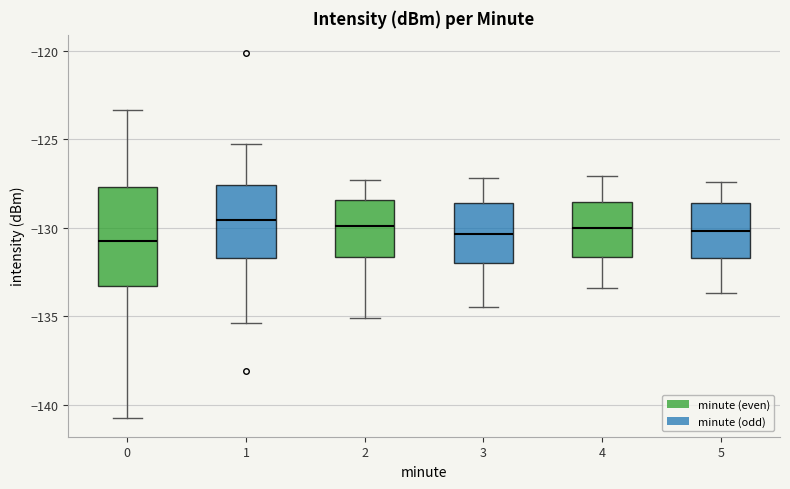

Reading left to right, transcribe this box plot: for each box, give where its median line is, the range the box spans, and where its two whiskers end, as read against the y-axis. The values are not printed on the chart, so give them approximately, as read against the axis.

0: median -130.5, box -133.5 to -127.5, whiskers -141.0 to -123.5
1: median -129.5, box -131.5 to -127.5, whiskers -135.5 to -125.5
2: median -130.0, box -131.5 to -128.5, whiskers -135.0 to -127.5
3: median -130.5, box -132.0 to -128.5, whiskers -134.5 to -127.0
4: median -130.0, box -131.5 to -128.5, whiskers -133.5 to -127.0
5: median -130.0, box -131.5 to -128.5, whiskers -133.5 to -127.5